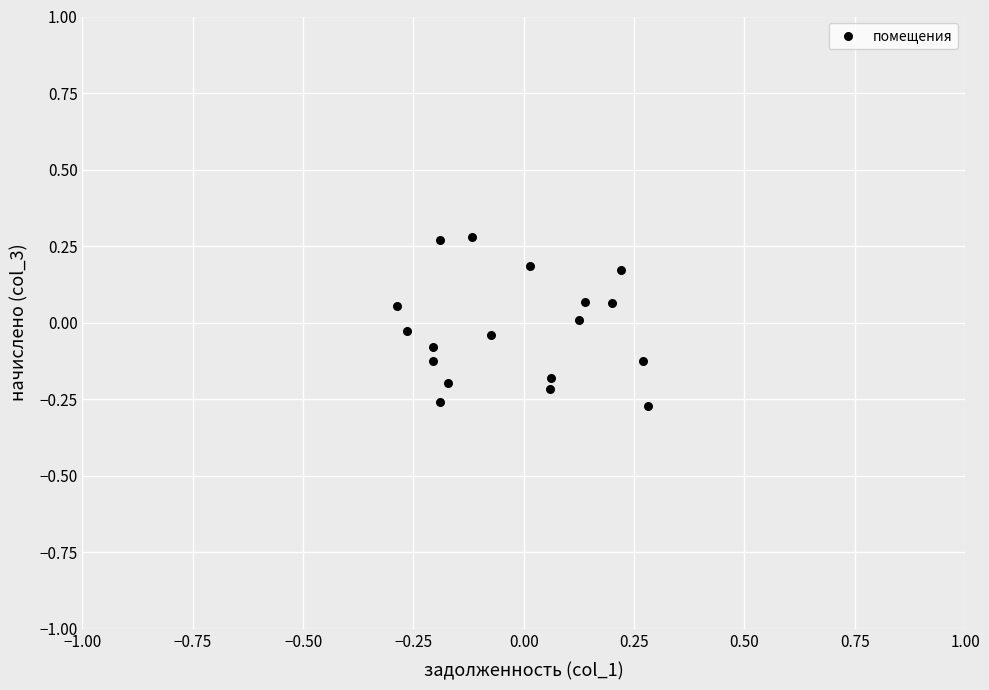

What is the range of X values (max minus min)?

0.6